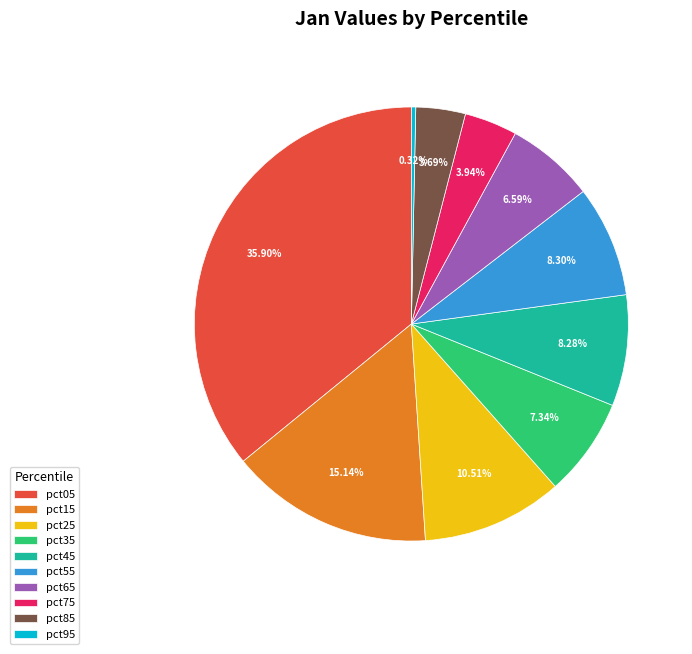

To the nearest percent, what is the difference between the largest and smallest slice percentages?

36%